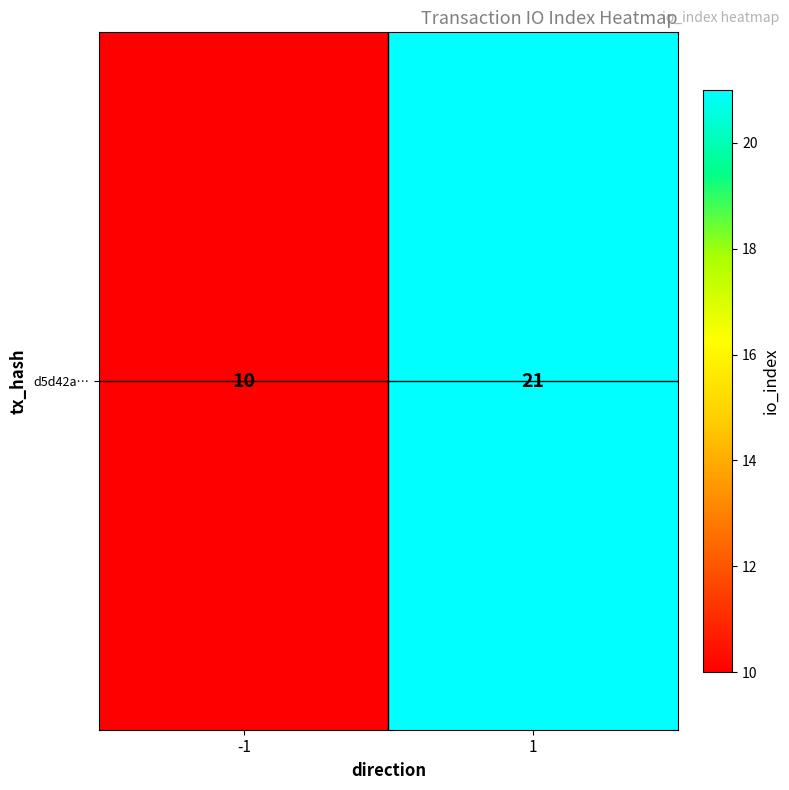

Reading left to right, what are all the values shown in this chart?

10	21